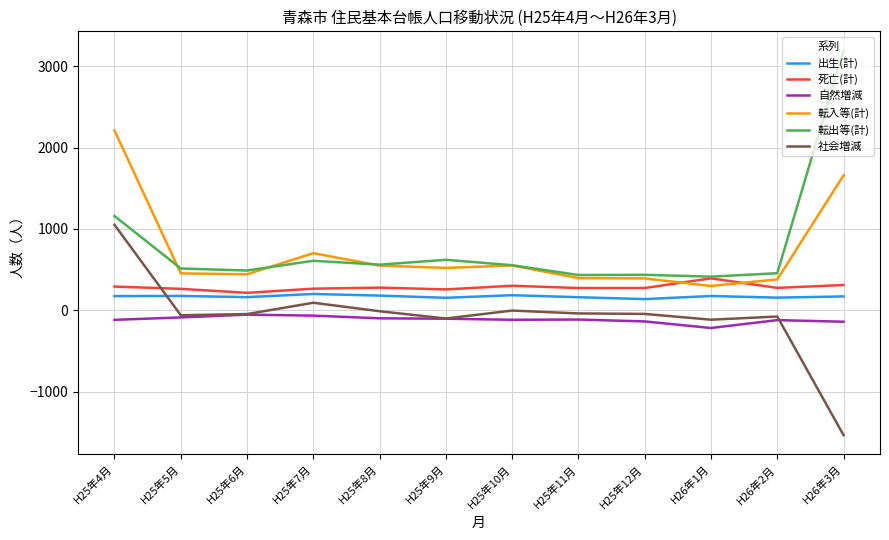

True or false: 転入等(計) and 社会増減 cross at least once.

False